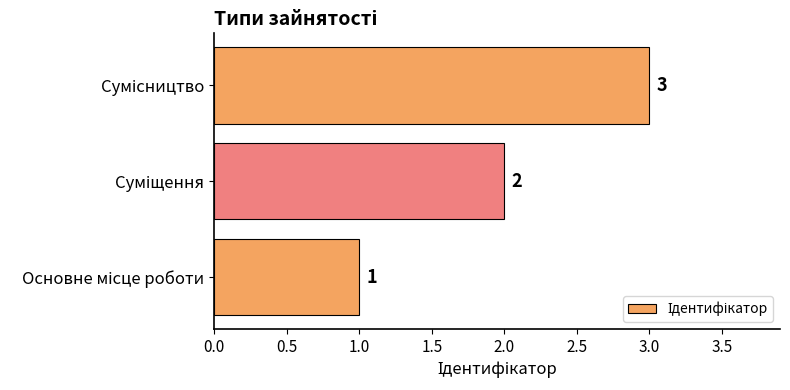

What is the greatest value displayed?

3